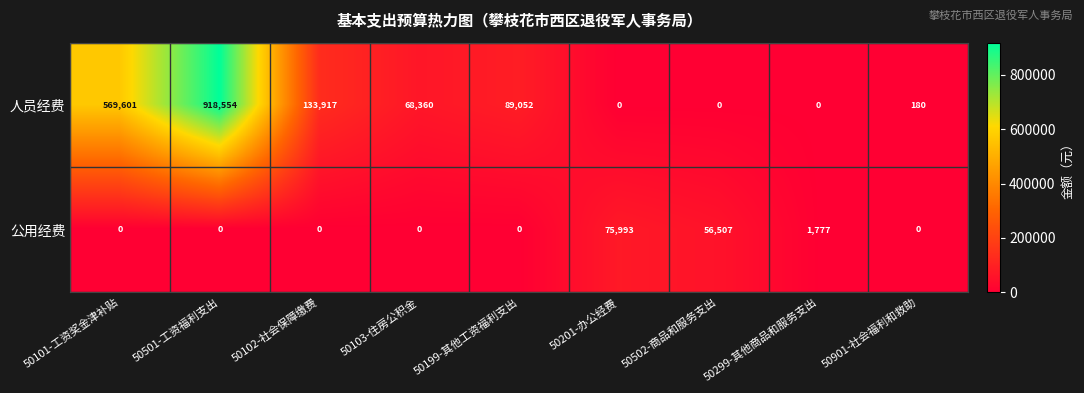

Rank the series by their average value, from highest to lowest.

人员经费, 公用经费